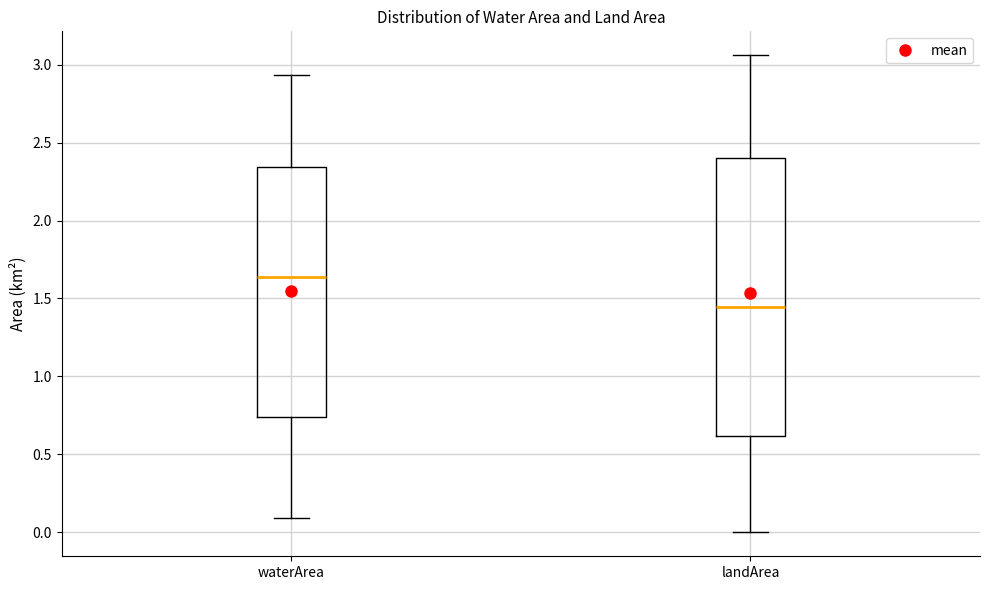

Where does the median line of the box for waterArea sit on the y-axis? The values are not printed on the chart, so give them approximately, as read against the axis.

1.65